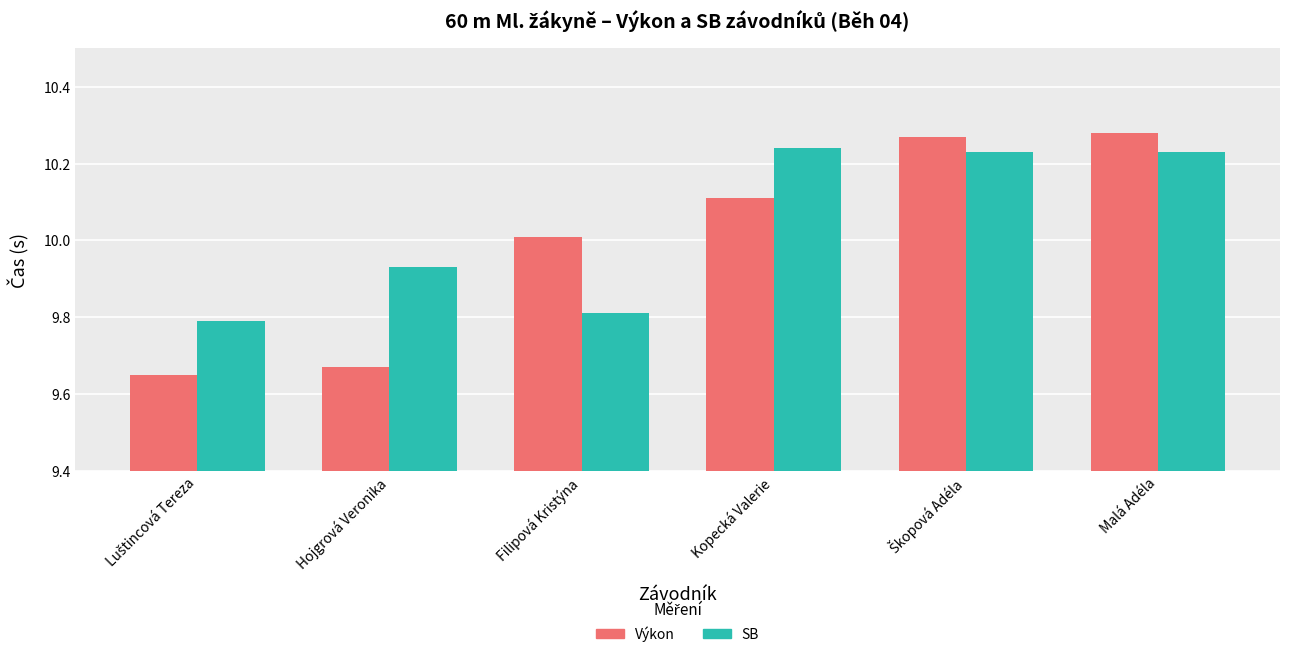

What is the difference between the second highest and second lowest values in the Výkon series?

0.6